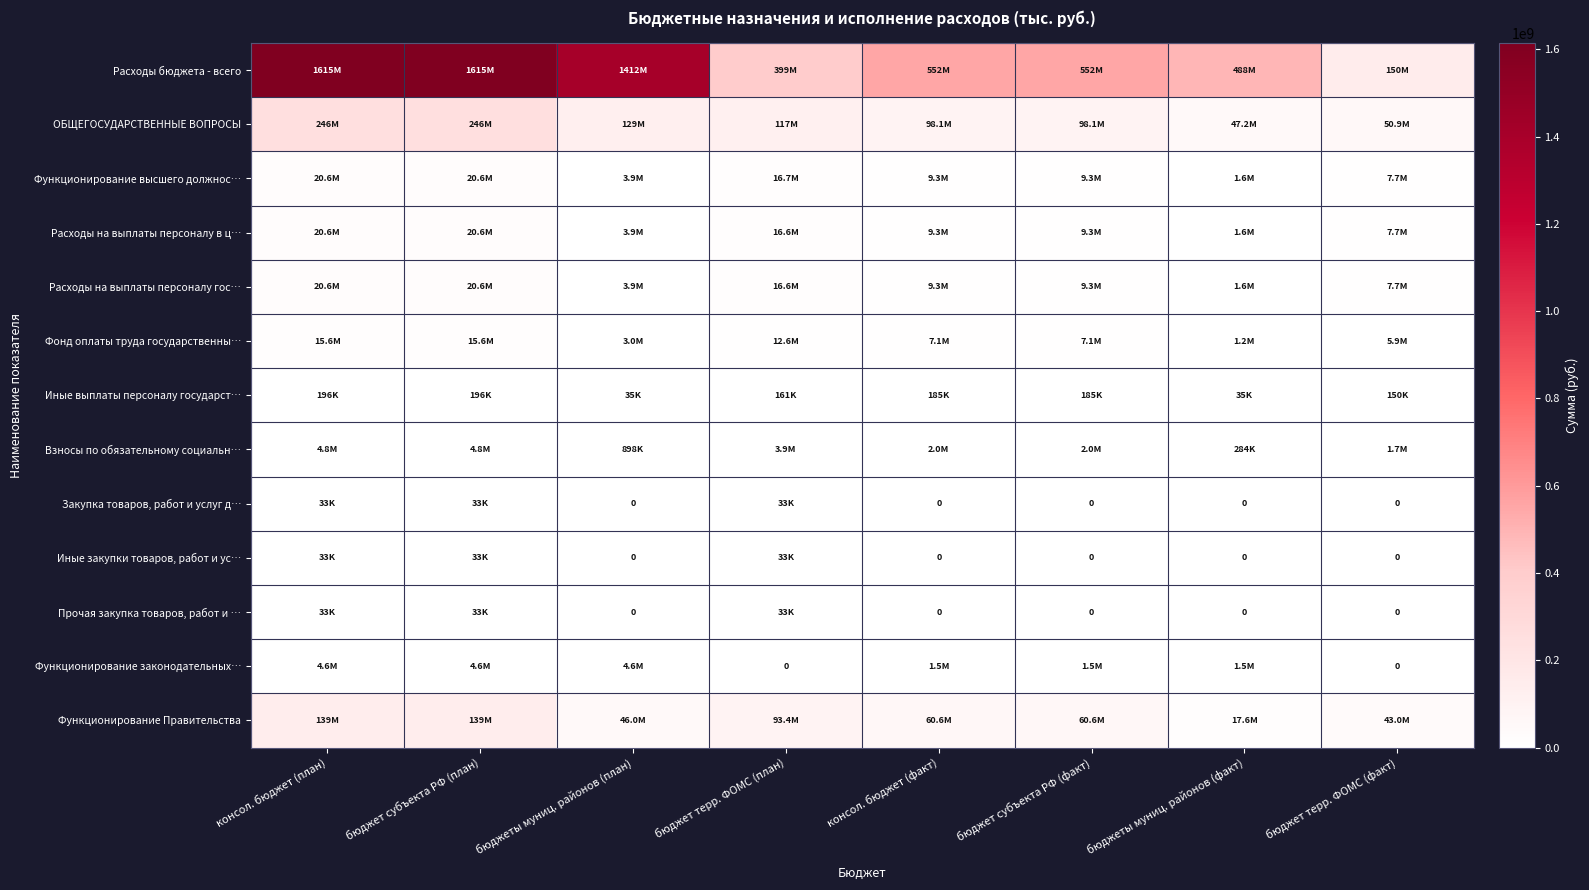

At which label does ОБЩЕГОСУДАРСТВЕННЫЕ ВОПРОСЫ reach its peak?

консол. бюджет (план)